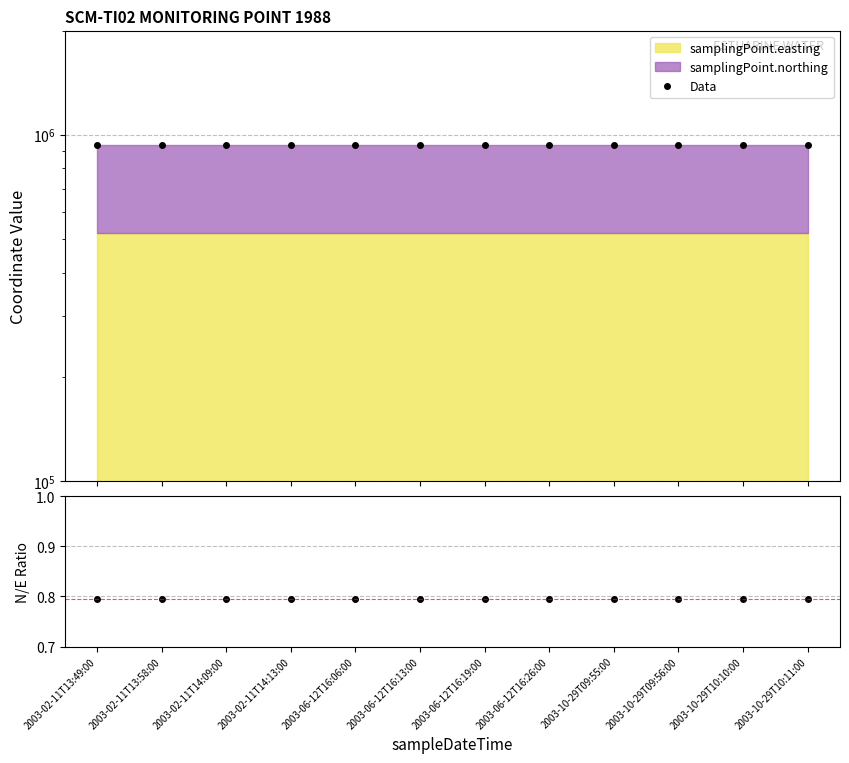

Where is Northing/Easting nearest to the value 0?

2003-02-11T13:49:00